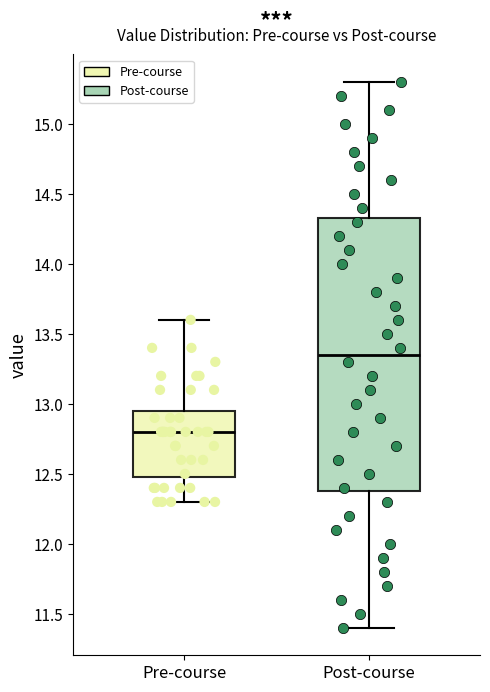

Reading left to right, read every box against the y-axis: the position of its median line, the range the box covers, and the ends of its whiskers. The values are not printed on the chart, so give them approximately, as read against the axis.

Pre-course: median 12.80, box 12.50 to 12.95, whiskers 12.30 to 13.60
Post-course: median 13.35, box 12.40 to 14.35, whiskers 11.40 to 15.30